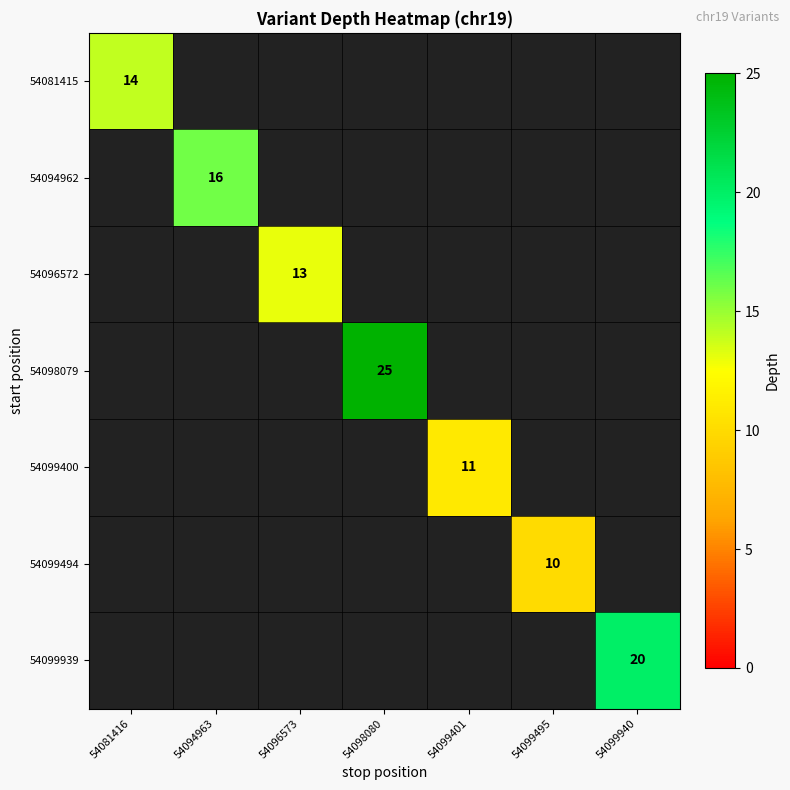

The 54098079 series shows 17 at 54098080. True or false?

False